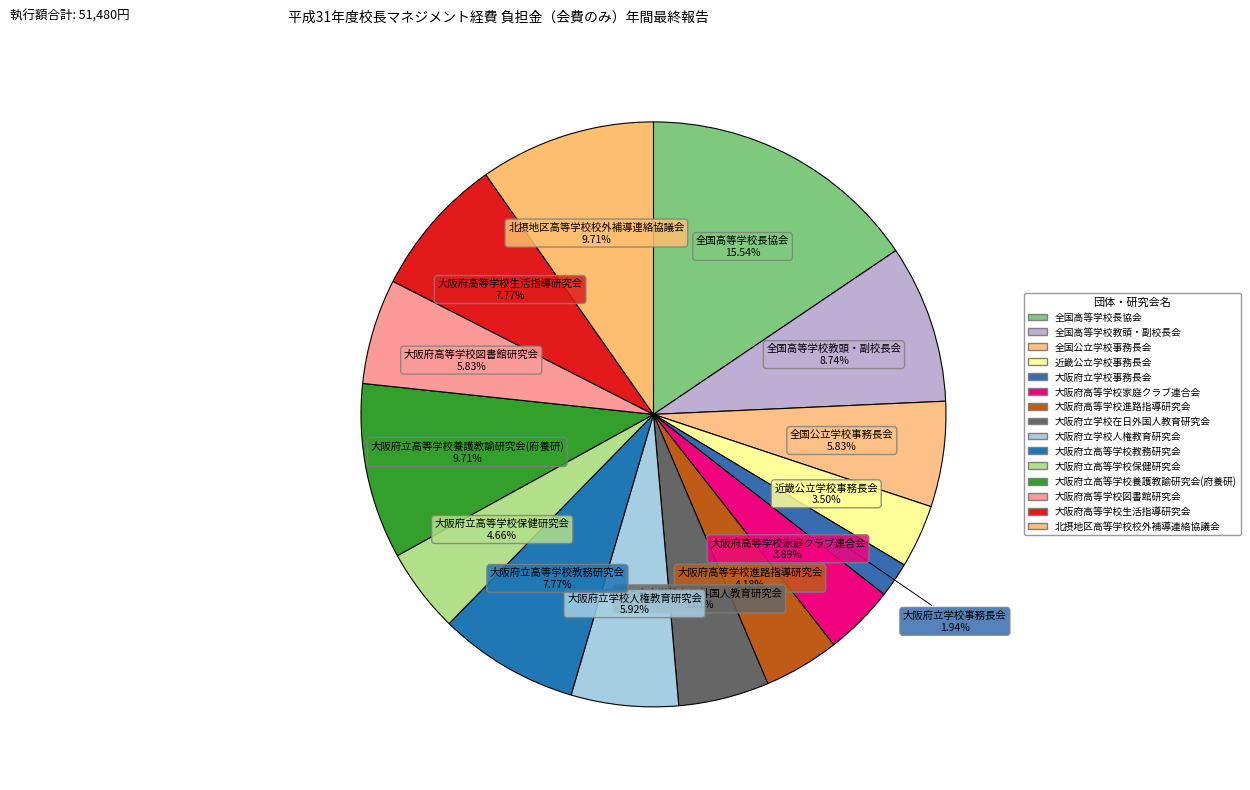

Count the number of slices in the pie.

15